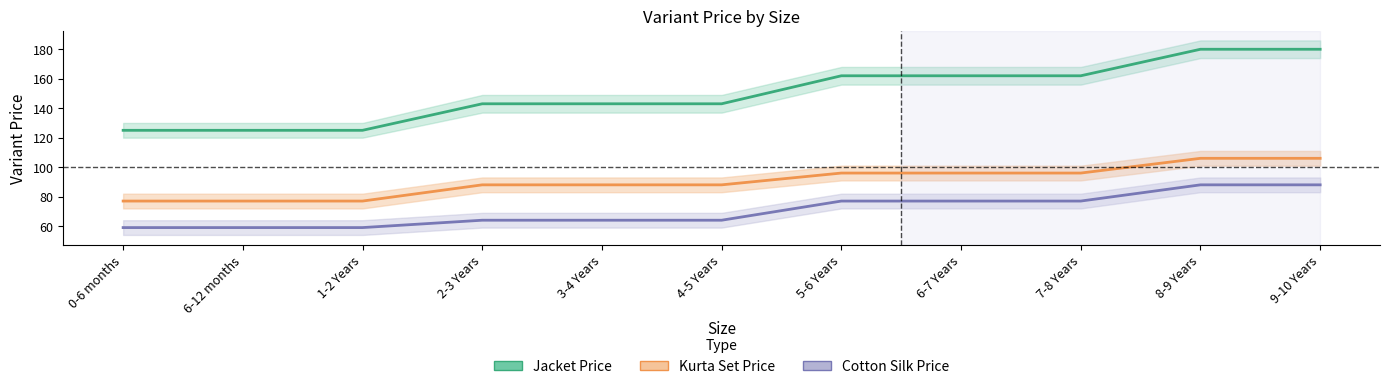

At which category does the chart reach its peak across all series?

8-9 Years